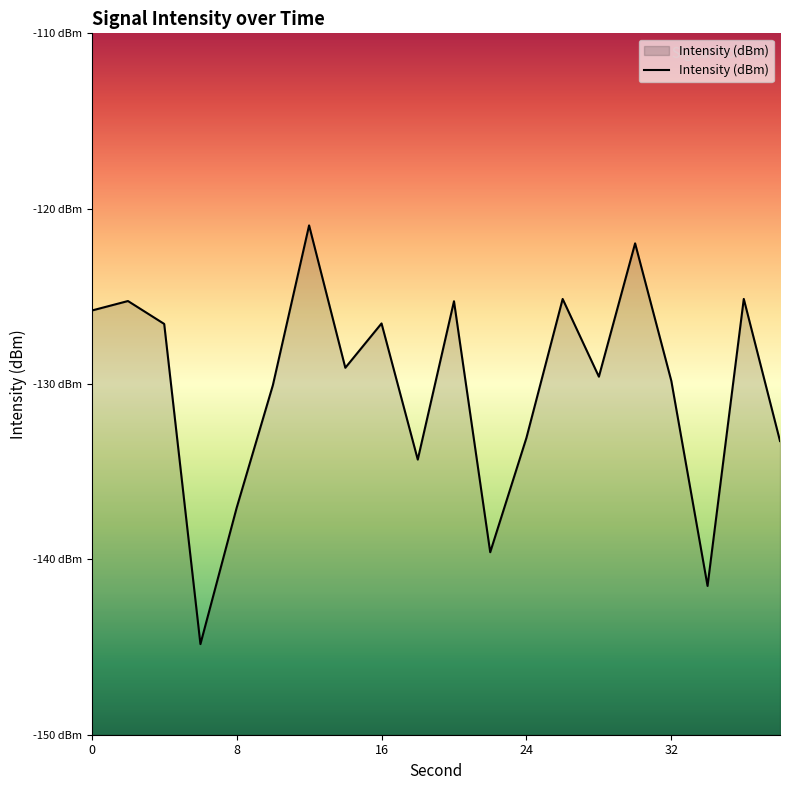

List the labels in order of value, largest first.

12, 30, 36, 26, 2, 20, 0, 16, 4, 14, 28, 32, 10, 24, 38, 18, 8, 22, 34, 6